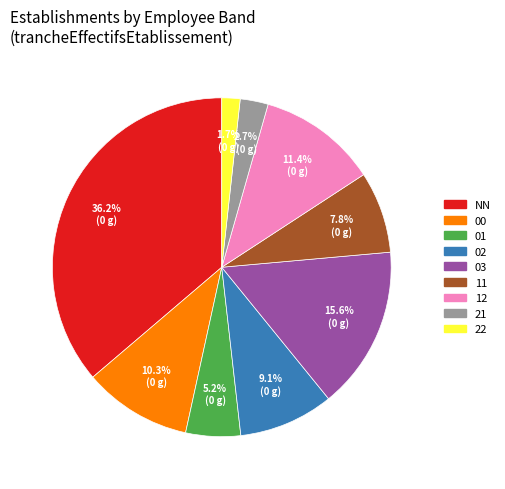

What percentage is the 11 slice, to the nearest percent?

8%